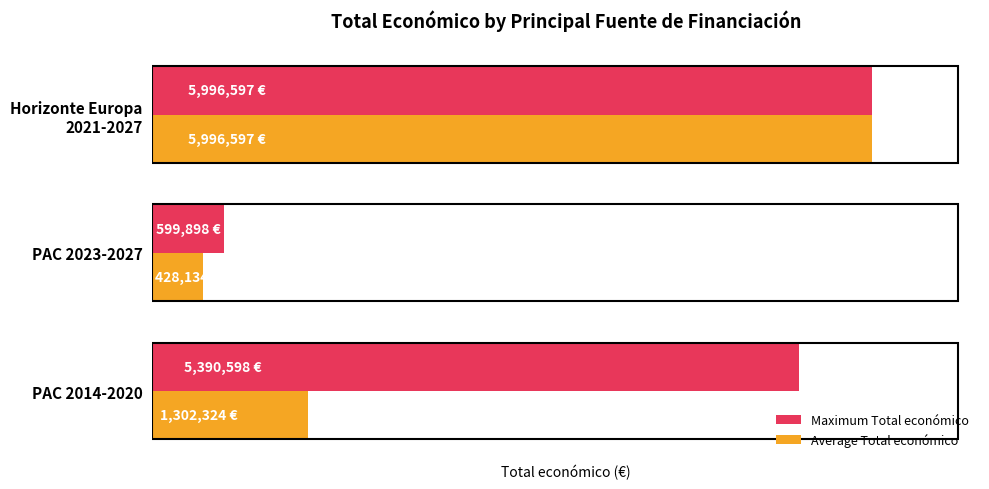

Rank the categories by Average Total económico value from lowest to highest.

PAC 2023-2027, PAC 2014-2020, Horizonte Europa
2021-2027